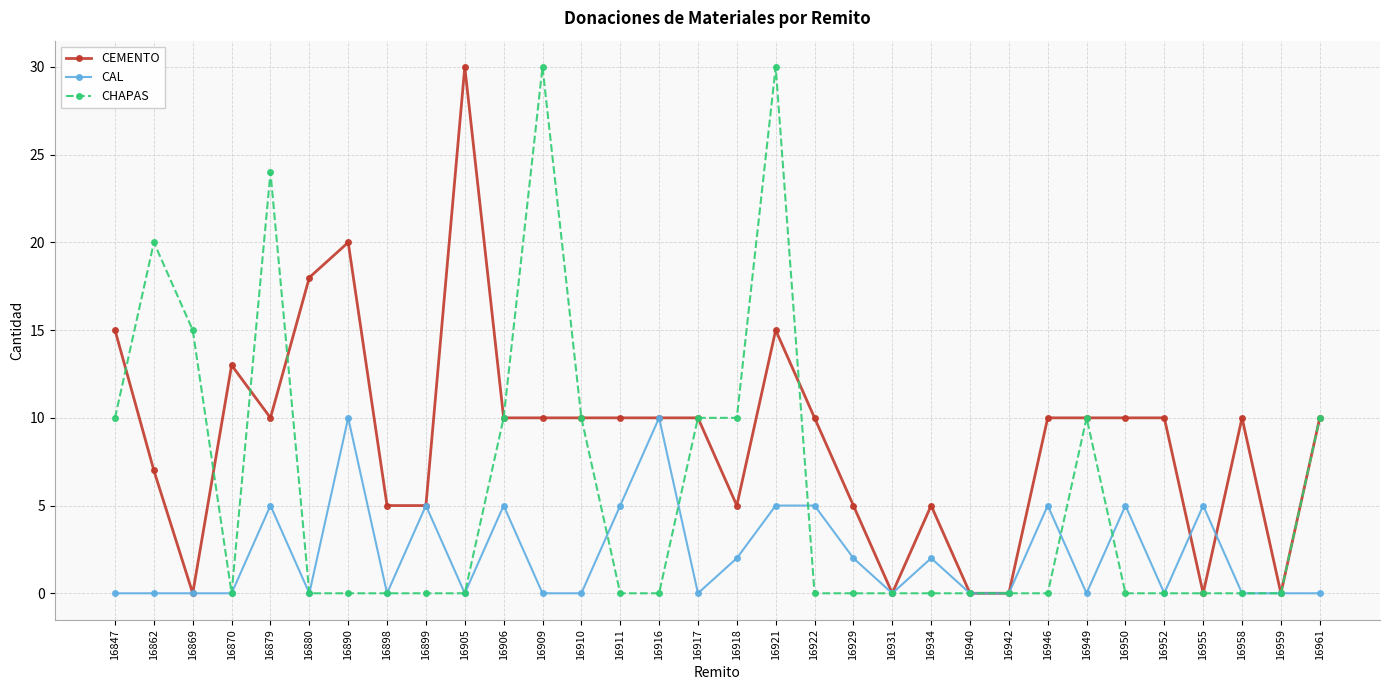

Does the chart display data point markers on the line(s)?

Yes